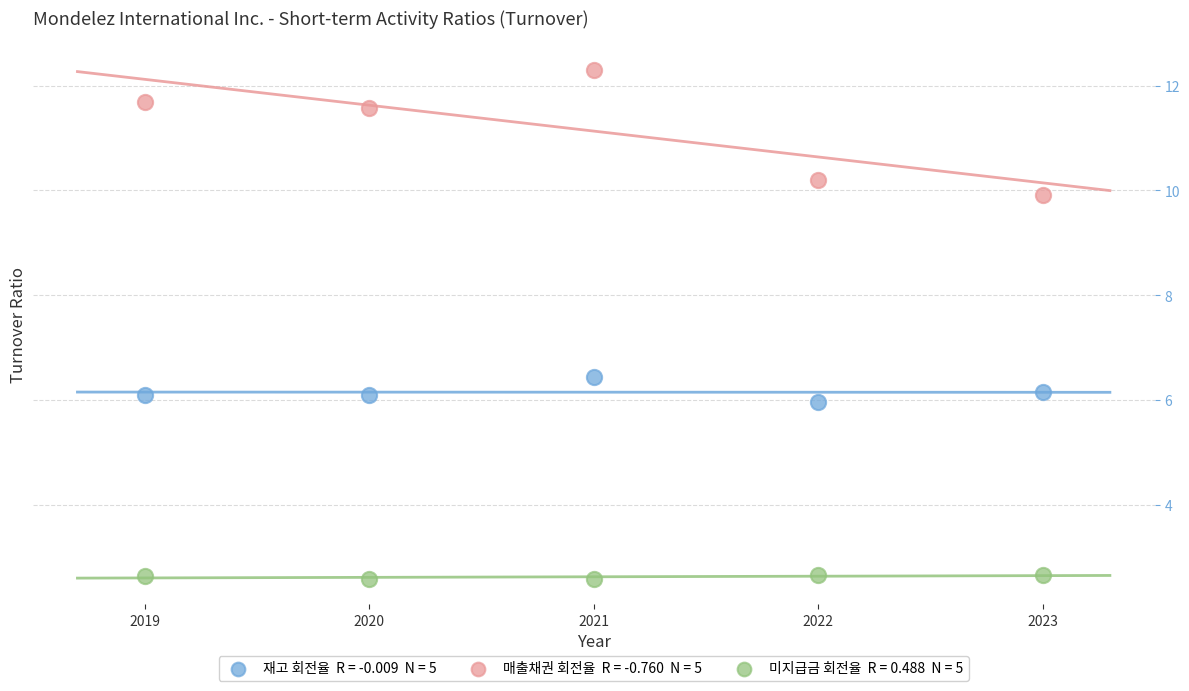

Across all data points, what is the range of Y values (max minus min)?

9.7